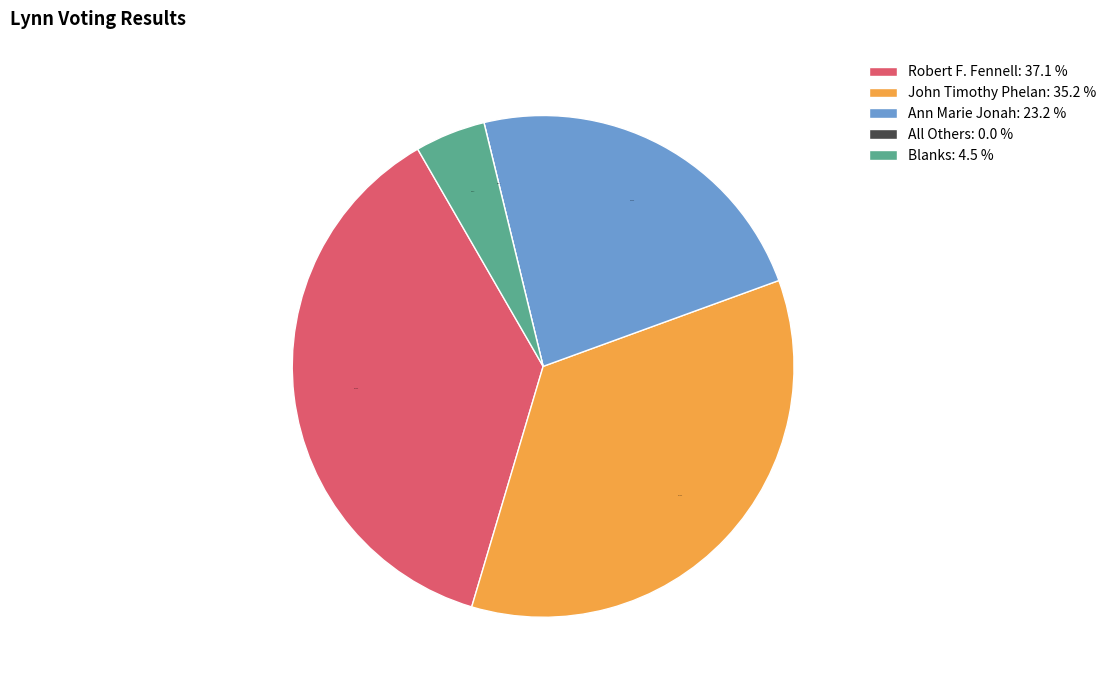

Is there any slice that represents more than half of the pie?

No